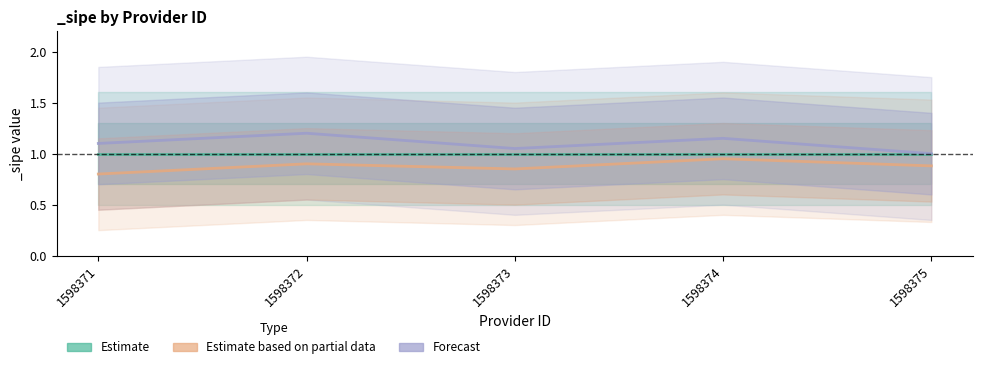

Is it true that Estimate equals 0.2 at 1598373?

False